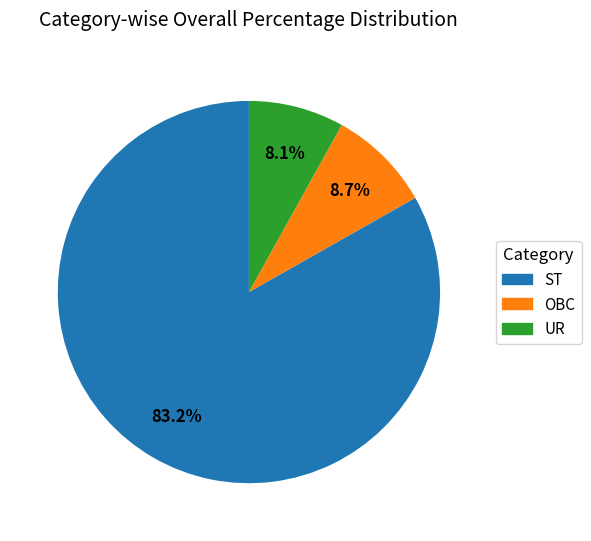

Is there a majority slice in this chart?

Yes